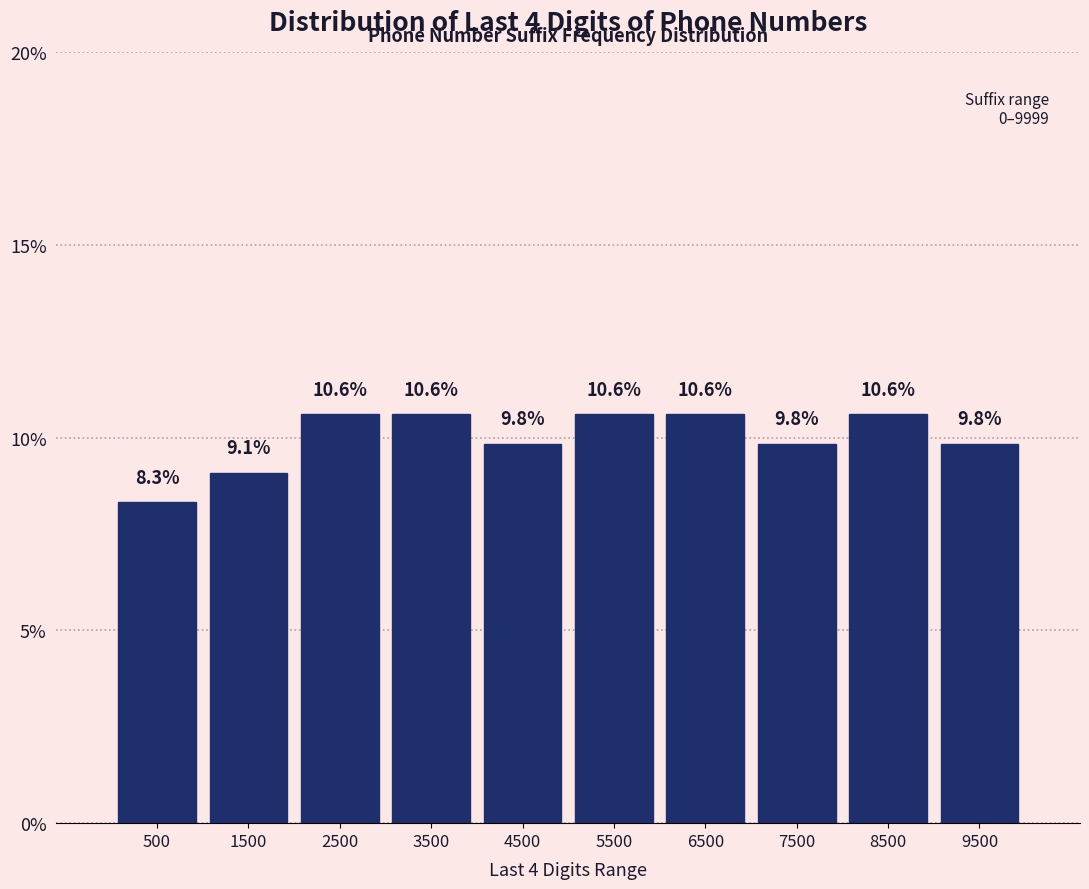

Reading left to right, what are all the values shown in this chart?

8.3	9.1	10.6	10.6	9.8	10.6	10.6	9.8	10.6	9.8